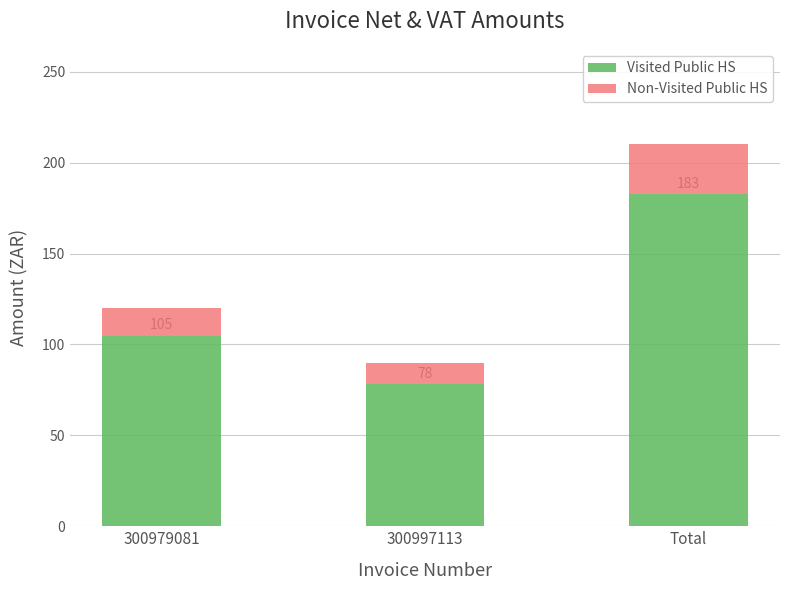

At which category is the sum across all series the highest?

Total